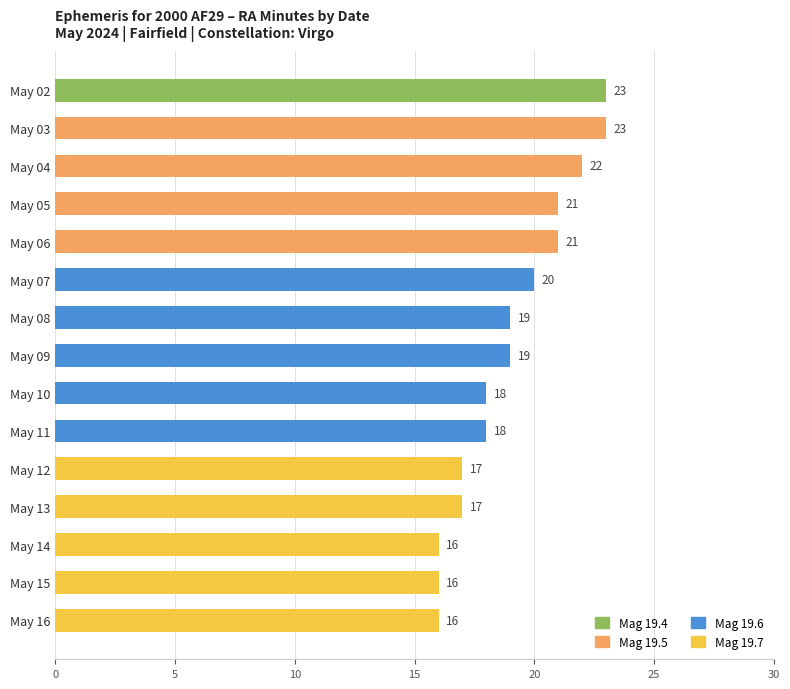

What is the greatest value displayed?

23